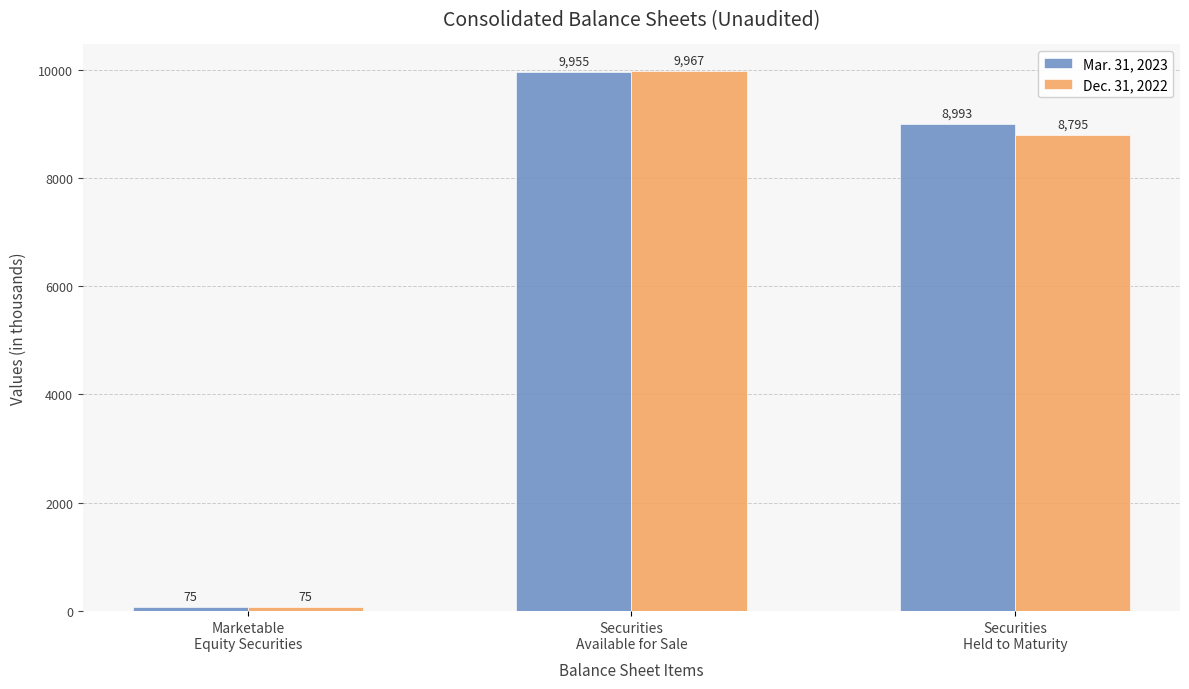

Which series has the largest total across all categories?

Mar. 31, 2023